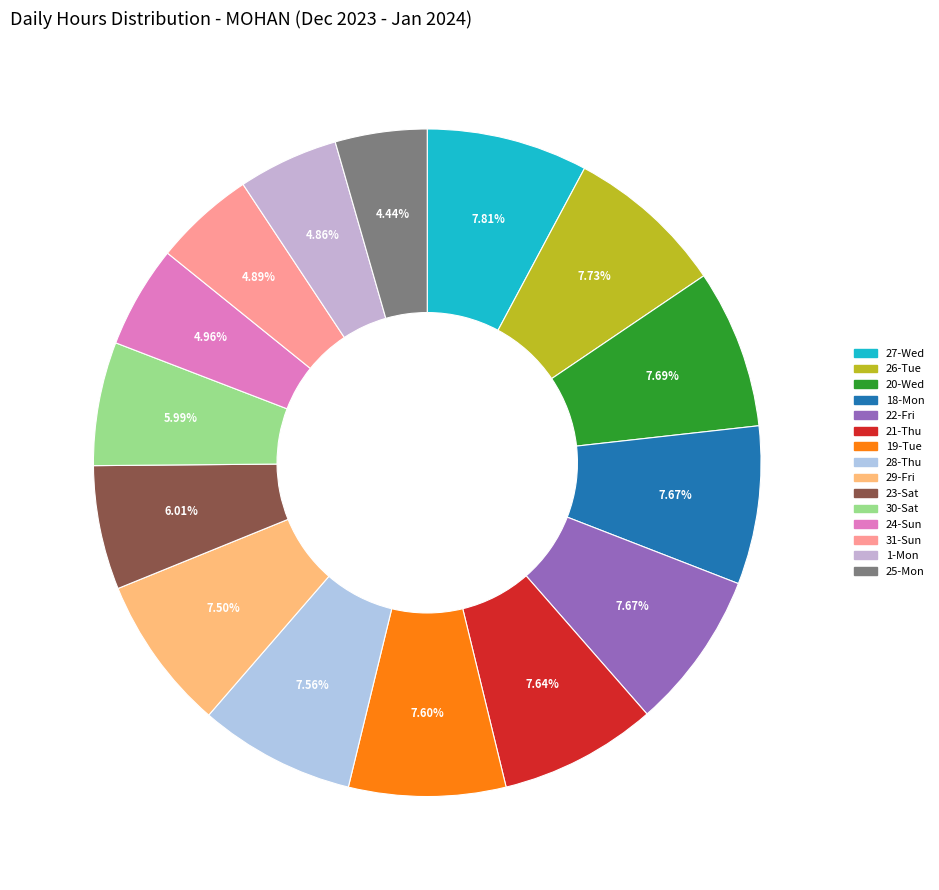

Is there a majority slice in this chart?

No